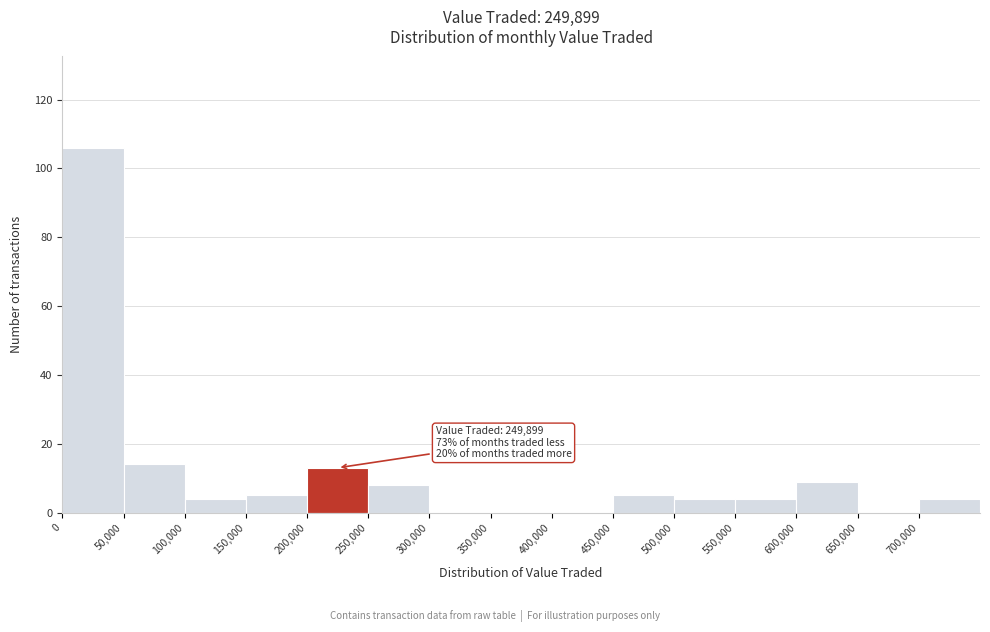

Which range on the x-axis has the tallest bar?

0 to 50000